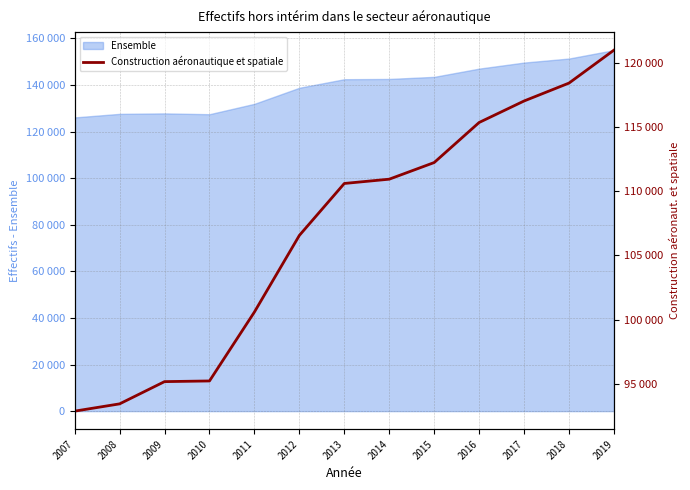

Which has a higher value, 2014 or 2019?

2019